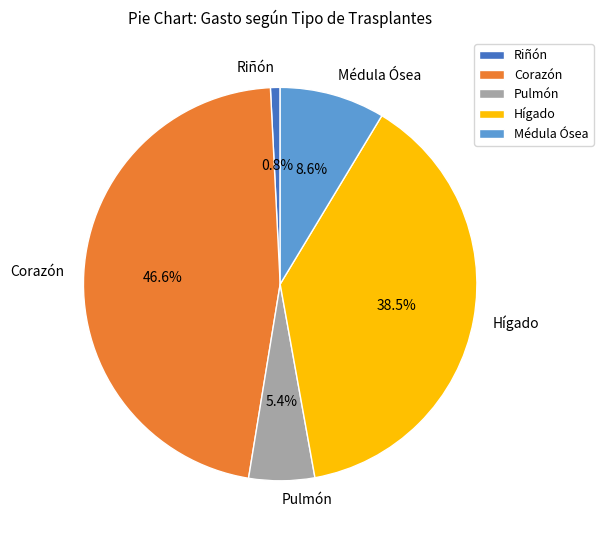

What percentage do Médula Ósea and Corazón together represent?

55.3%